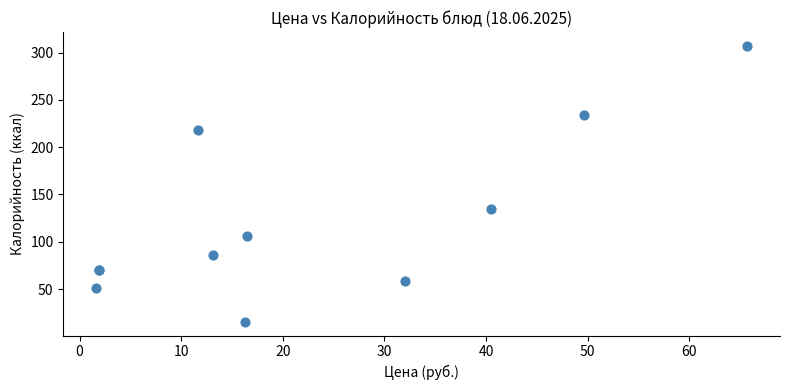

What Y value in the scatter plot is closest to 161?

134.6